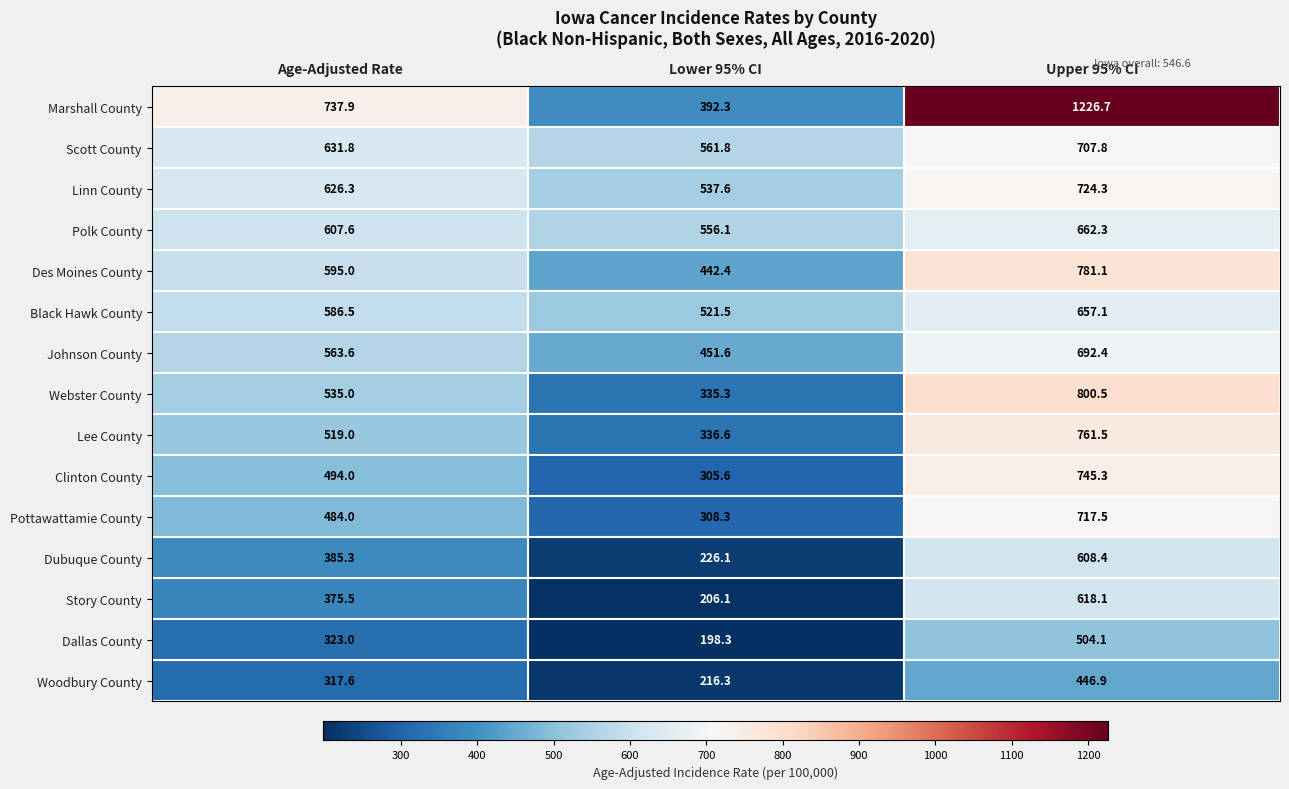

Which series has the largest range (max minus min)?

Marshall County